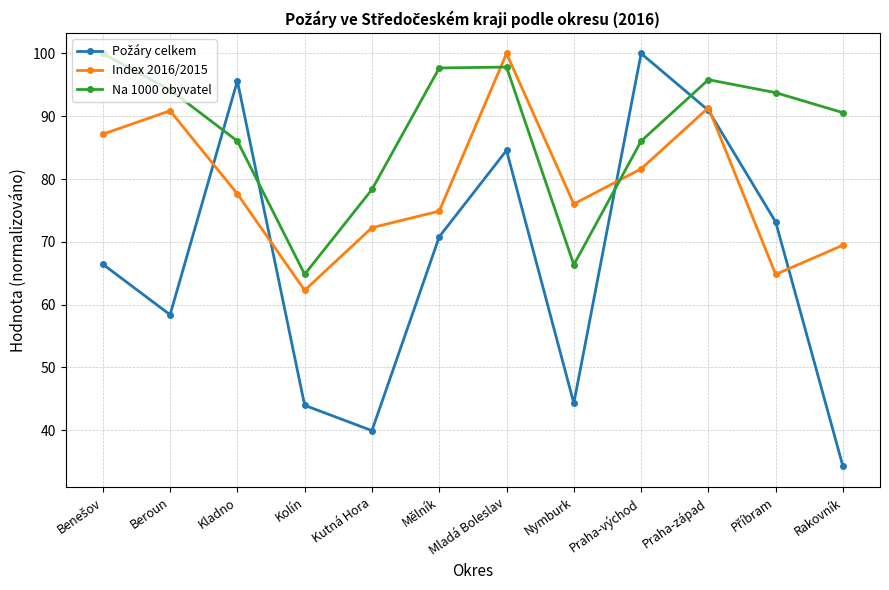

How many intersections are there between Na 1000 obyvatel and Index 2016/2015?

2